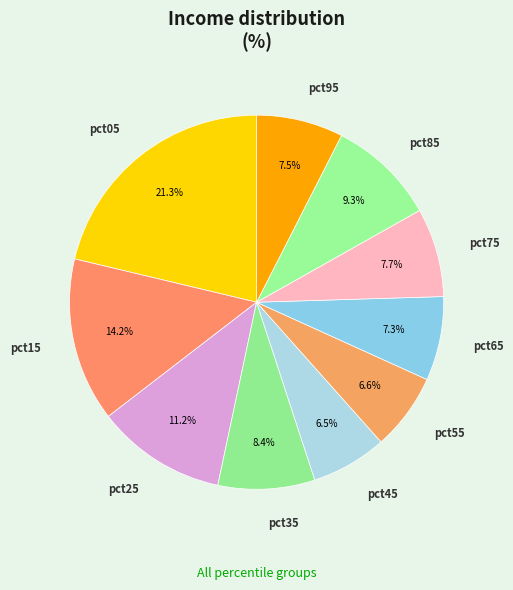

Combined, what portion of the pie is pct05 and pct85?

30.6%